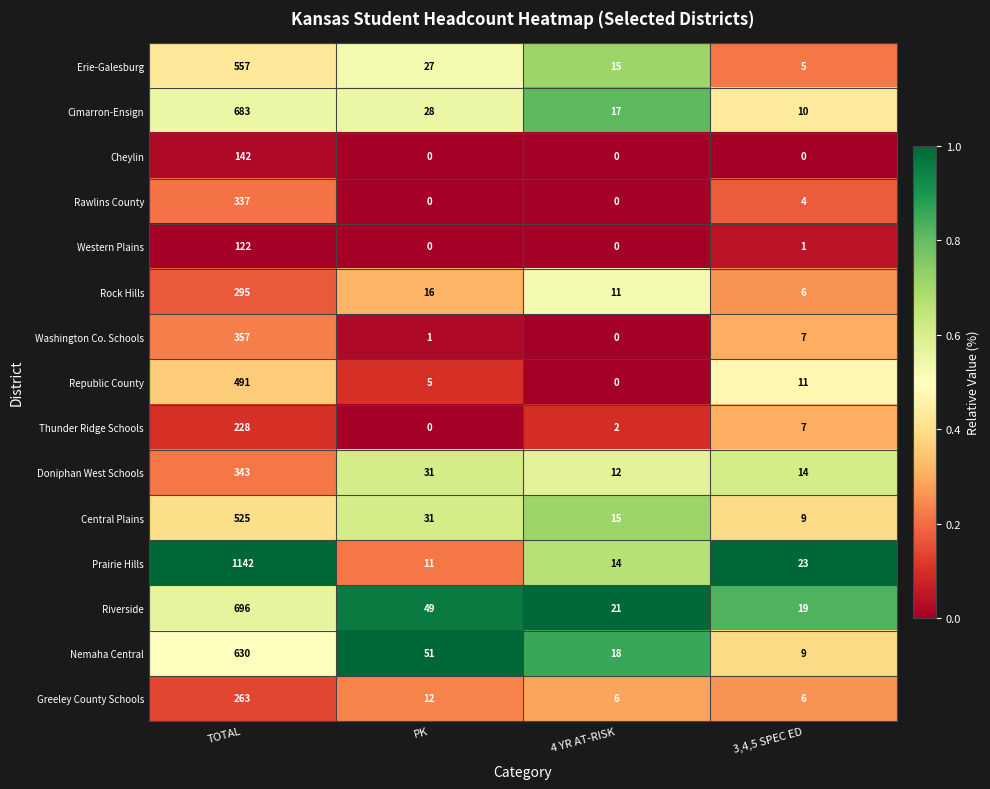

What is the sum of the Nemaha Central values at 3,4,5 SPEC ED and PK?

60